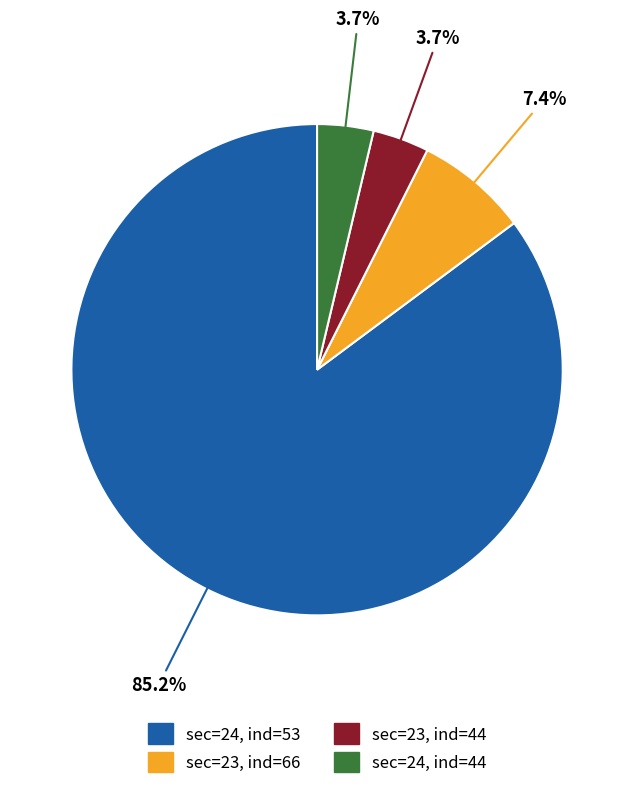

Which has a higher value, sec=24, ind=53 or sec=24, ind=44?

sec=24, ind=53